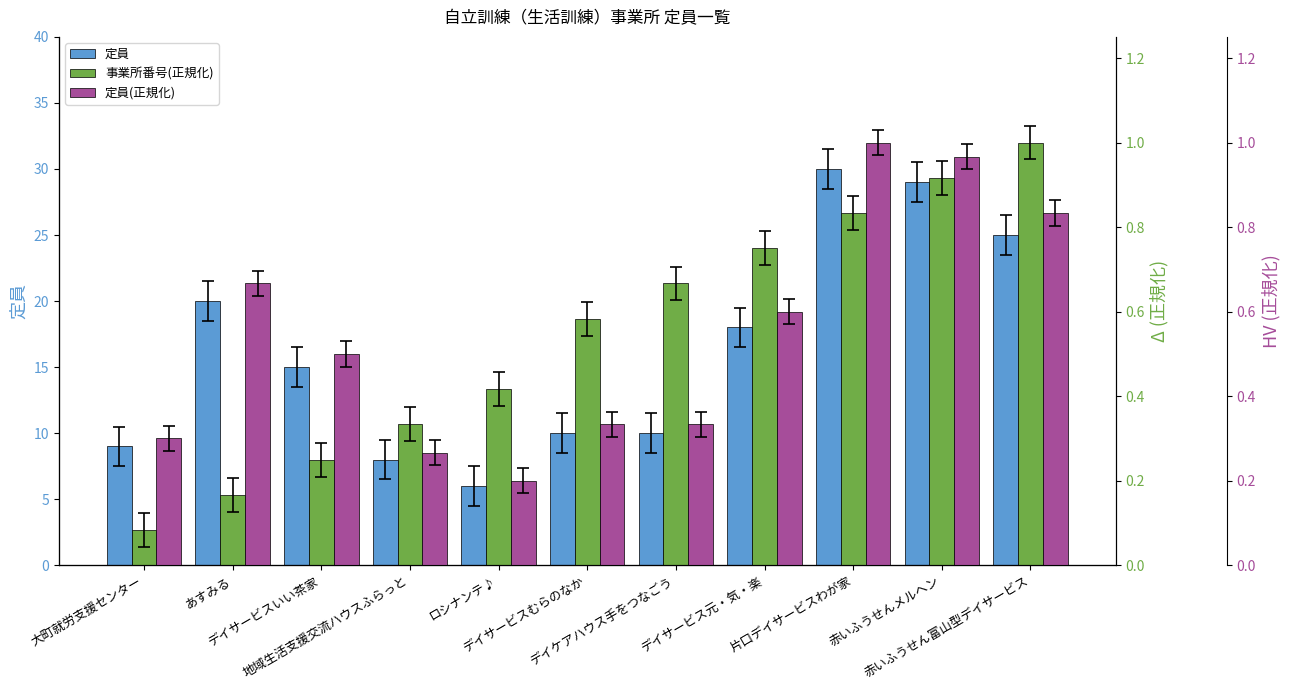

How many bars are there in each group?

3